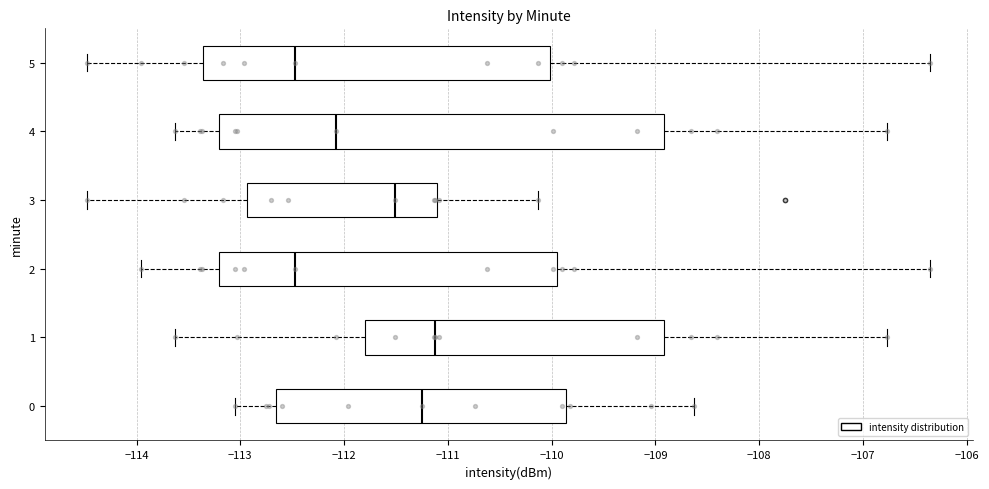

Where does the left whisker of the box at y = 0 end on the x-axis? The values are not printed on the chart, so give them approximately, as read against the axis.

-113.0